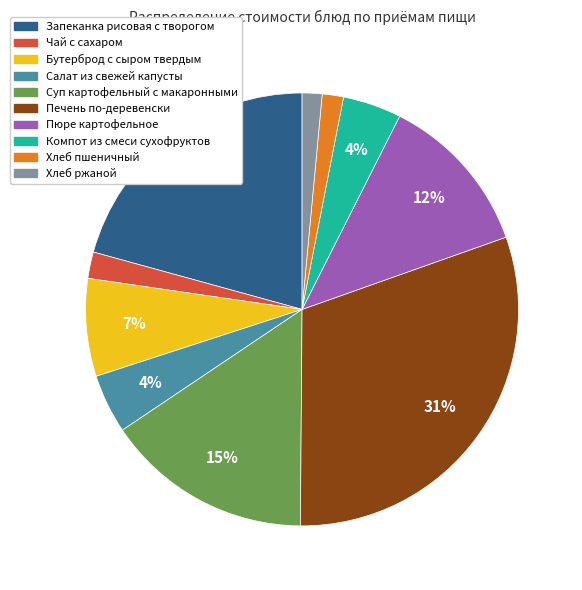

Is it true that Запеканка рисовая с творогом is 7% of the pie?

False